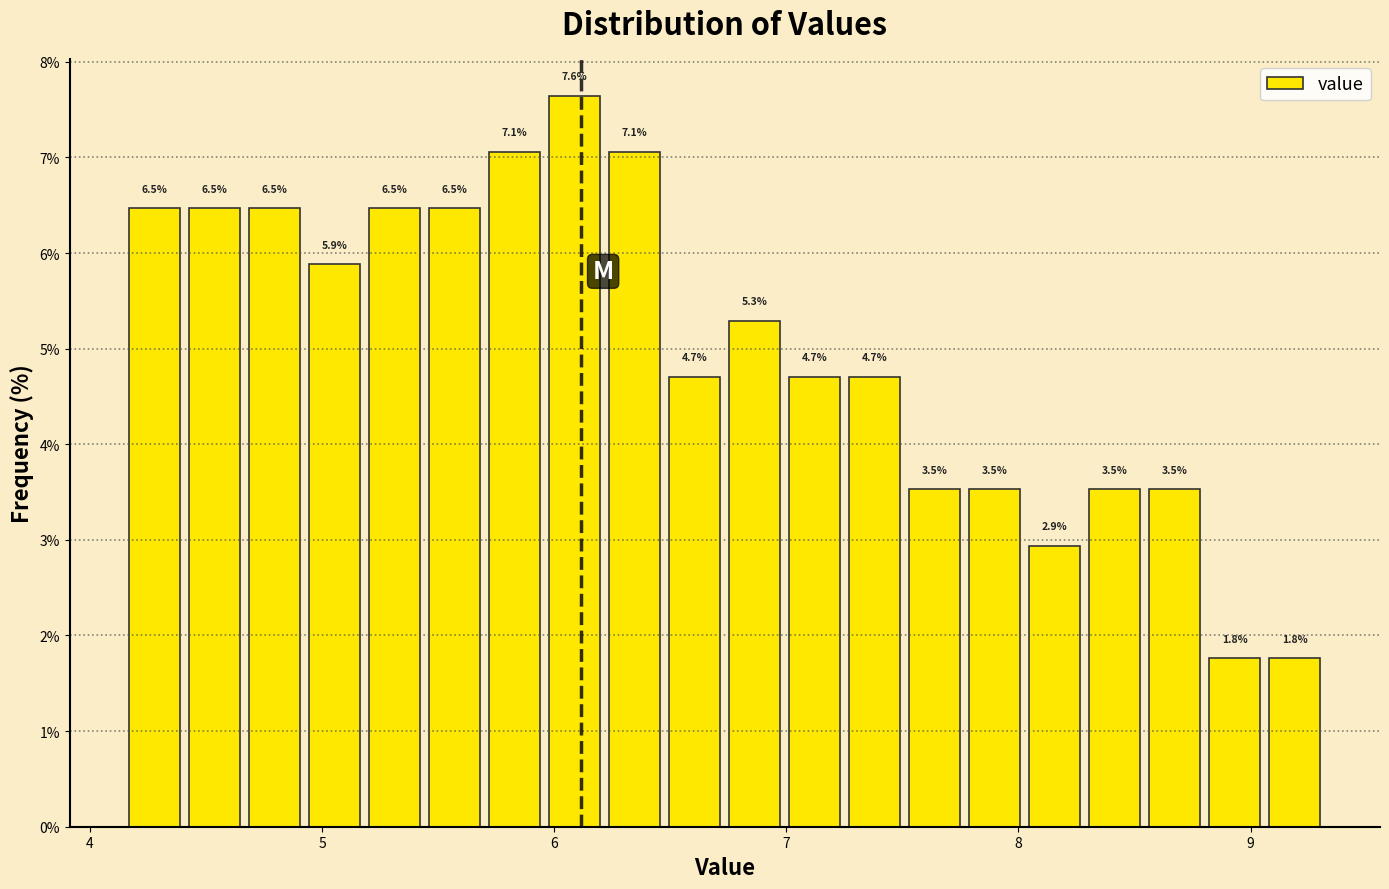

Around what value on the x-axis is the tallest bar? Give the approximate position of its centre, as read against the axis.

6.1